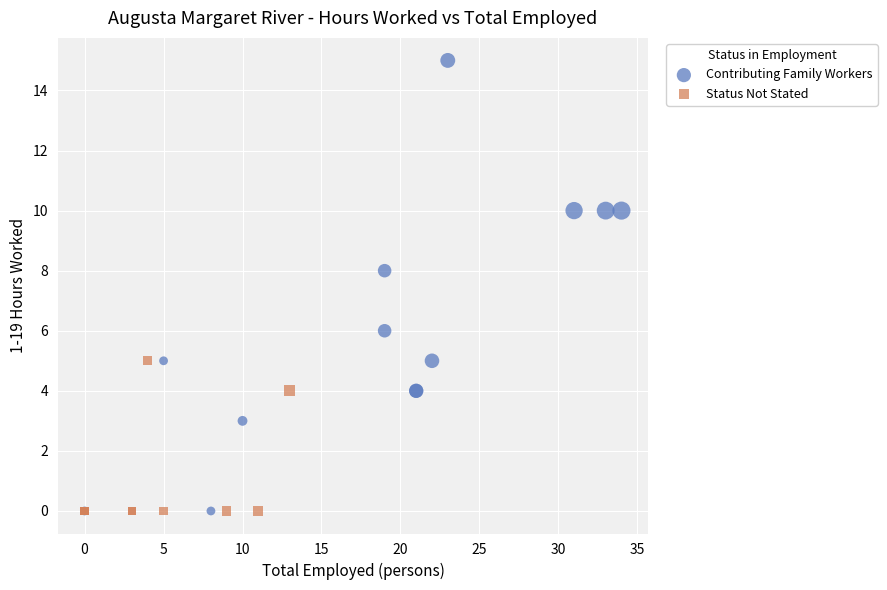

Which series reaches the maximum Y coordinate?

Contributing Family Workers